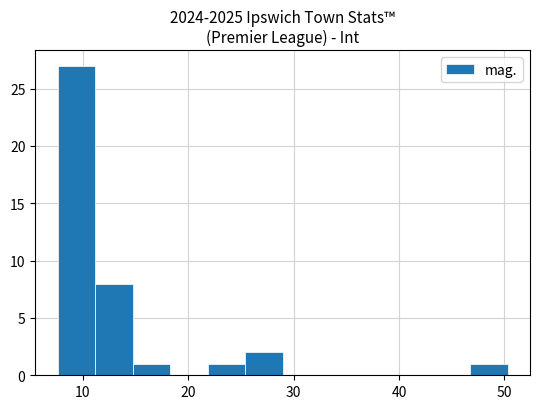

Around what value on the x-axis is the tallest bar? Give the approximate position of its centre, as read against the axis.

9